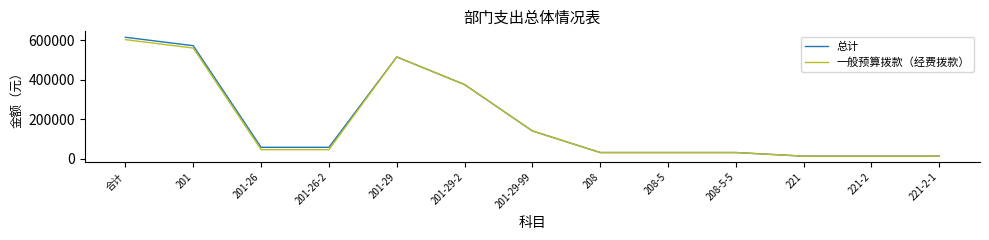

Is this an area chart (filled region under the line)?

No